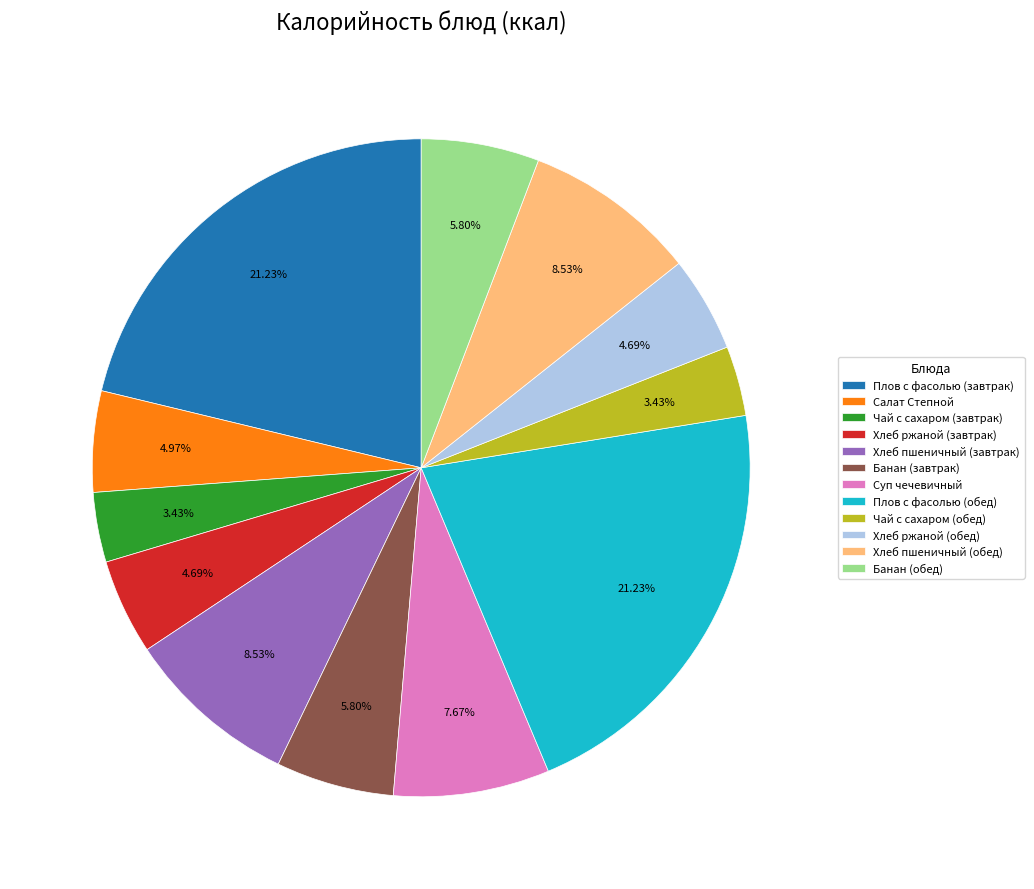

What is the ratio of the value at Суп чечевичный to the value at Плов с фасолью (обед)?

0.4